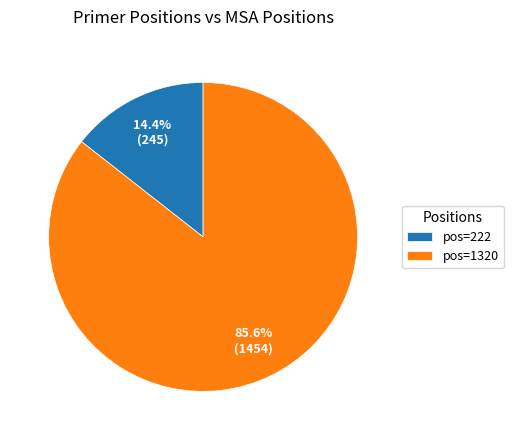

Between pos=1320 and pos=222, which is larger?

pos=1320